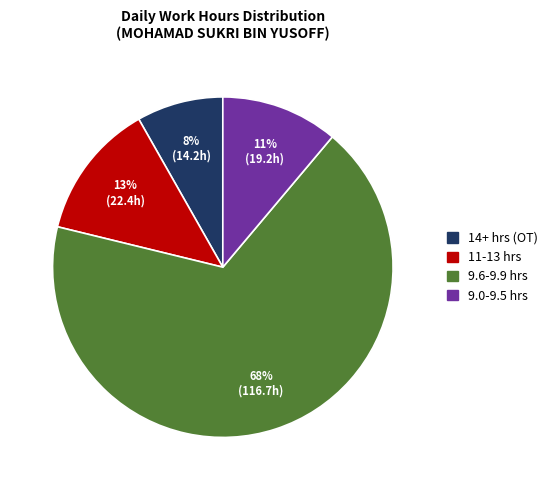

Count the number of slices in the pie.

4